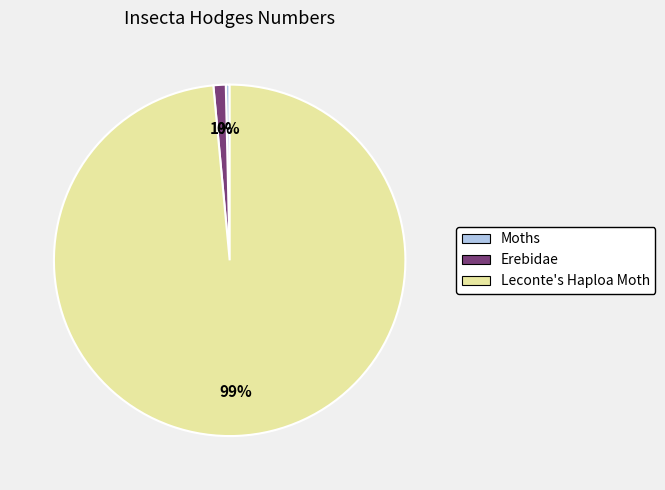

True or false: Leconte's Haploa Moth accounts for 89% of the total.

False